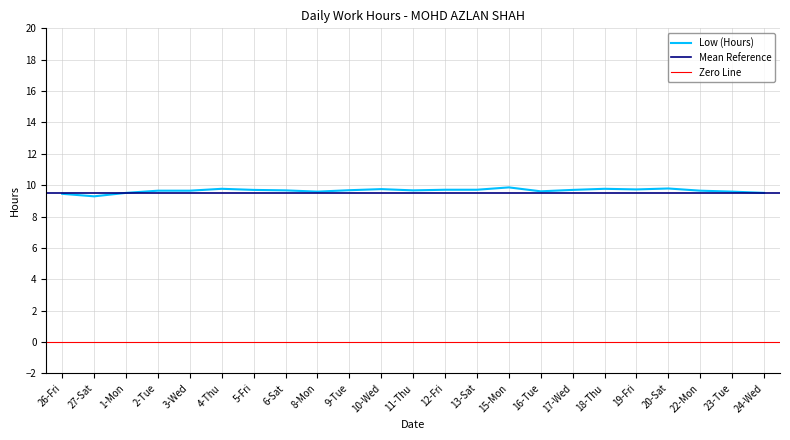

What is the label of the 4th point from the left?

2-Tue